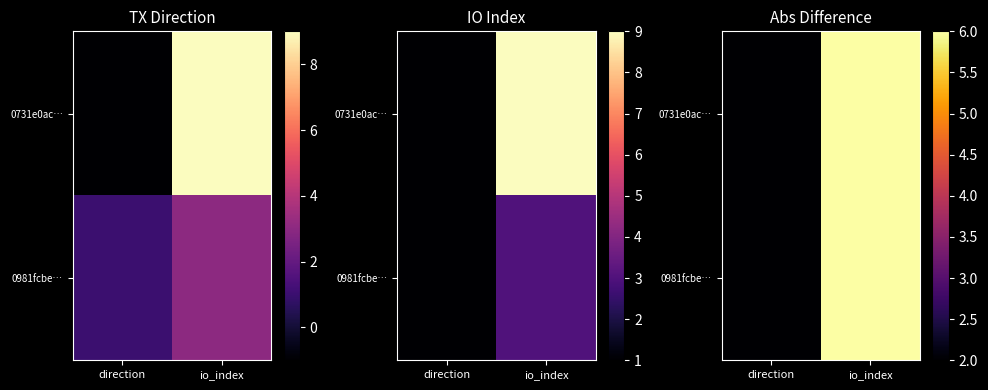

What is the minimum value shown in the chart?

2